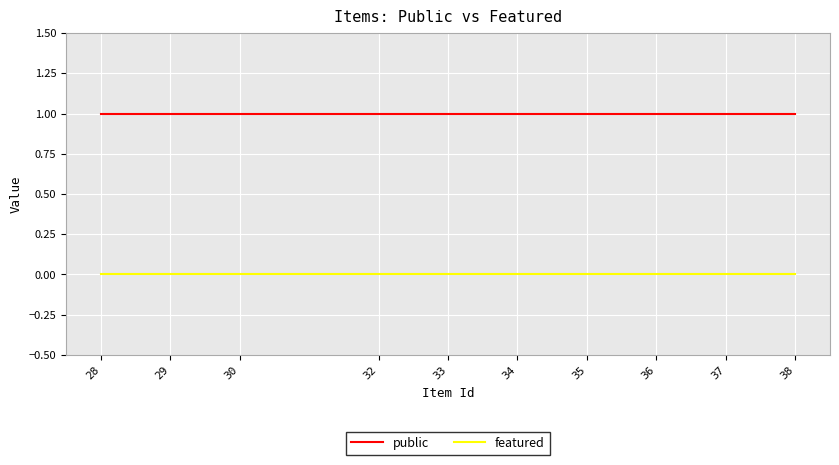

True or false: public has a value of 1 at 33.

True